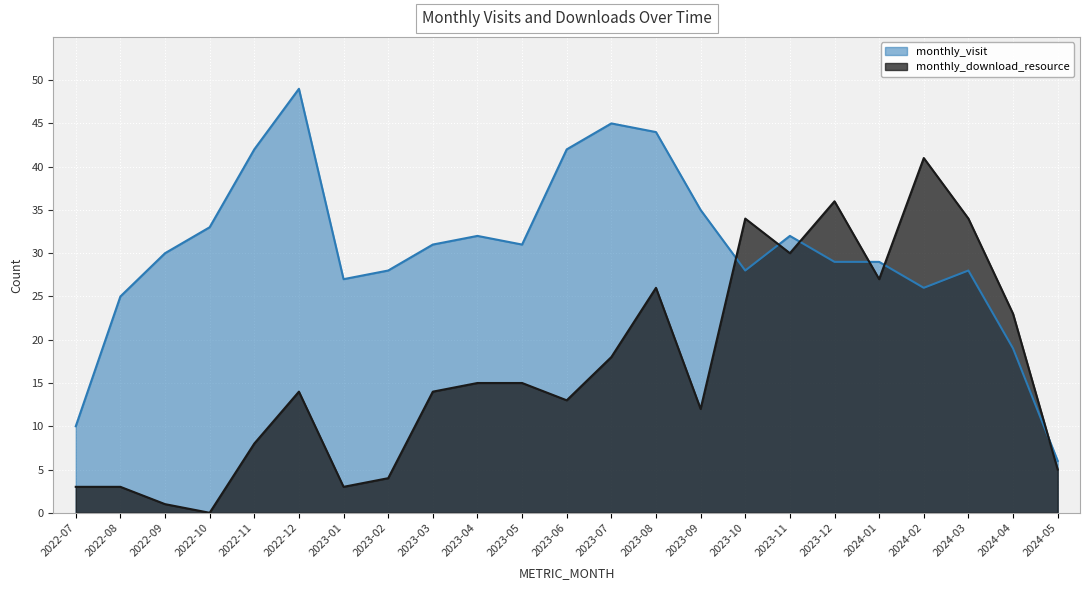

What is the label of the 21st point from the right?

2022-09